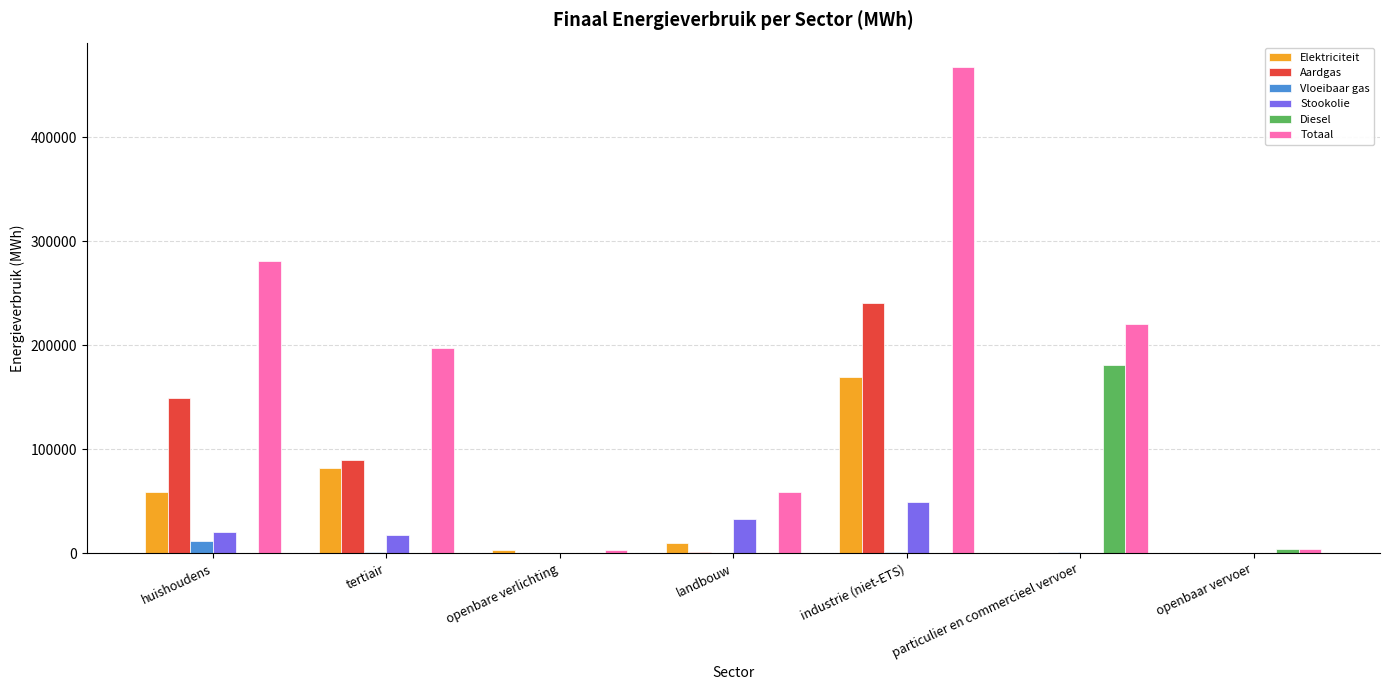

The value of Stookolie at landbouw is 33168.2. True or false?

True